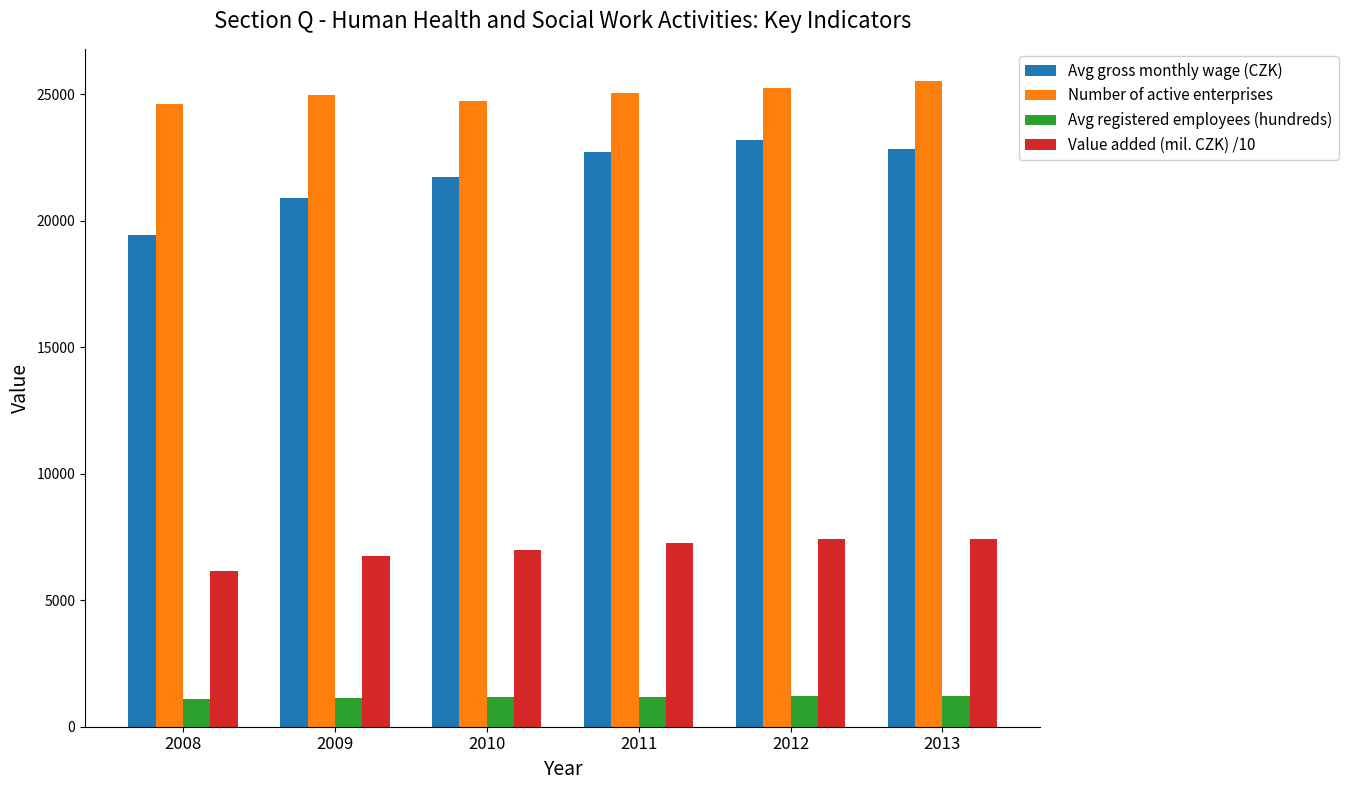

Which series has the widest spread of values?

Avg gross monthly wage (CZK)